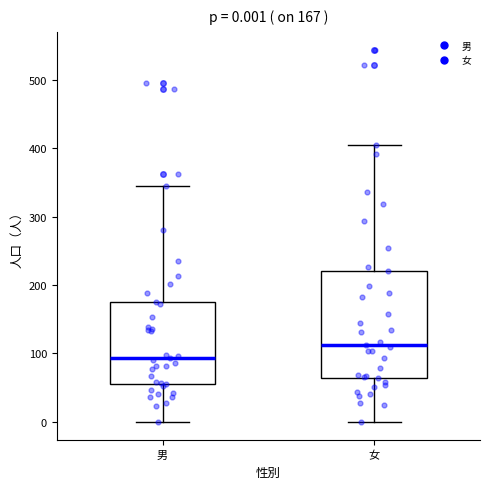

Comparing the boxes themselves (not the whiskers), which one is the tallest?

女